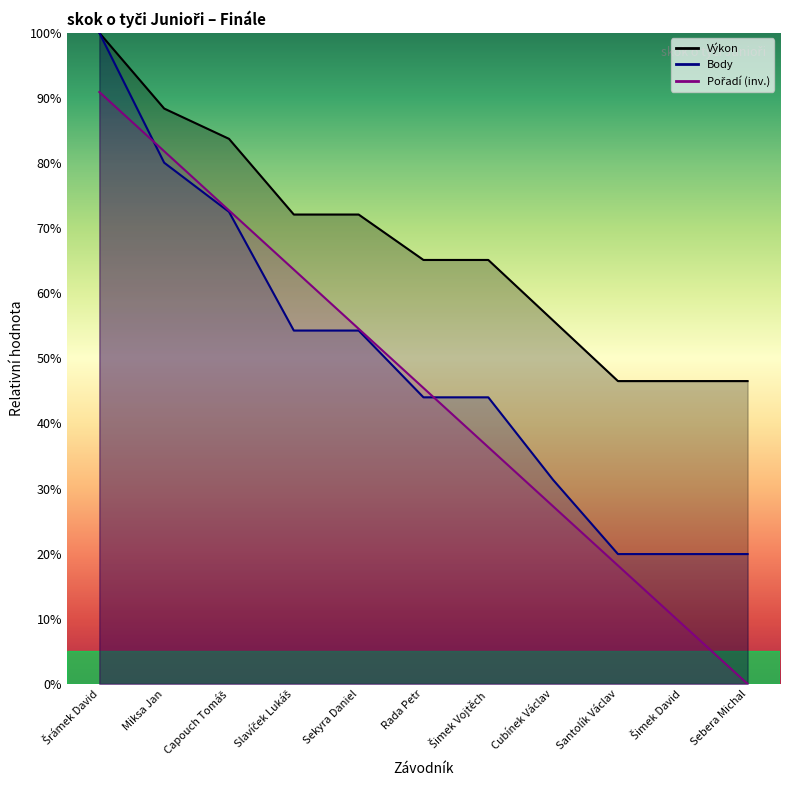

What is the label of the 2nd point from the right?

Šimek David